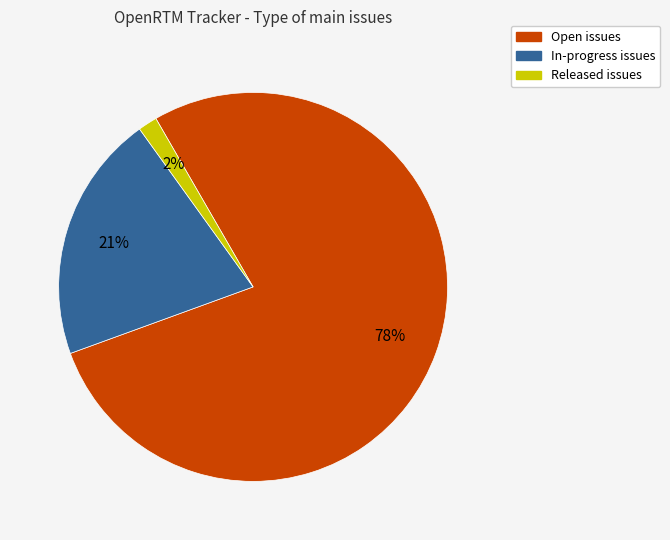

Does any single category account for the majority?

Yes